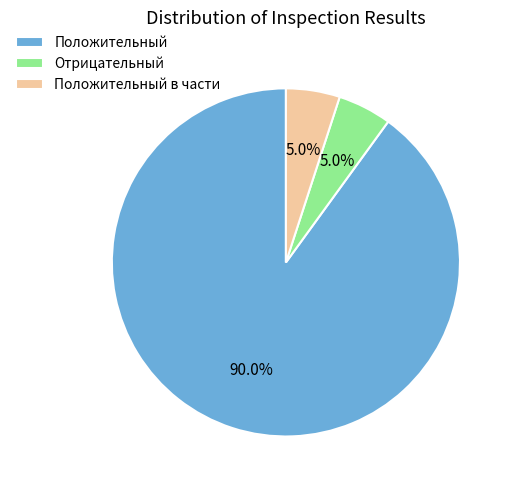

To the nearest percent, what is the difference between the largest and smallest slice percentages?

85%